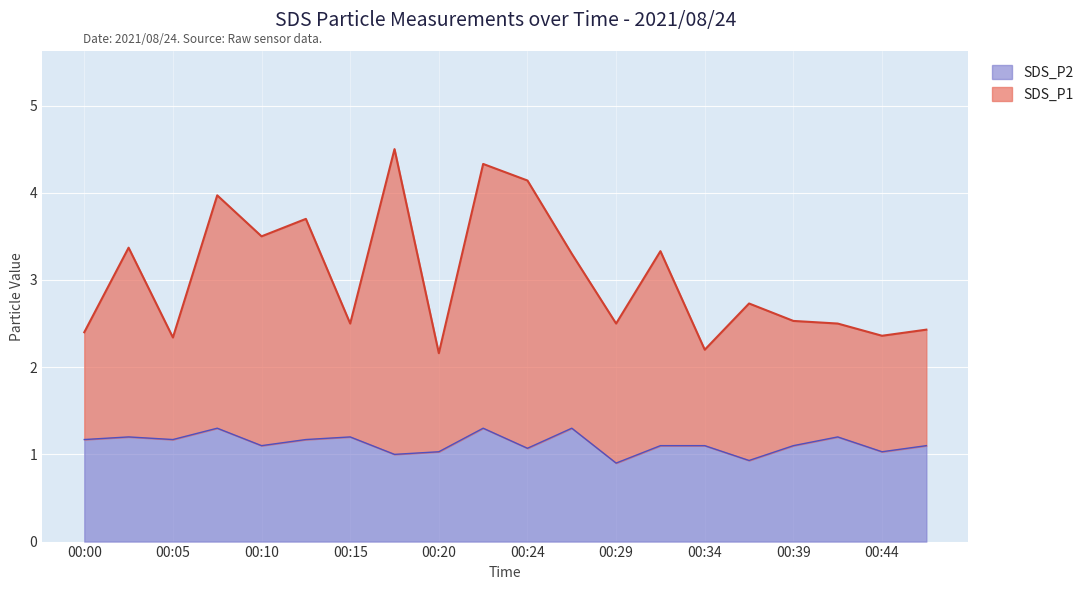

True or false: SDS_P2 and SDS_P1 cross at least once.

False